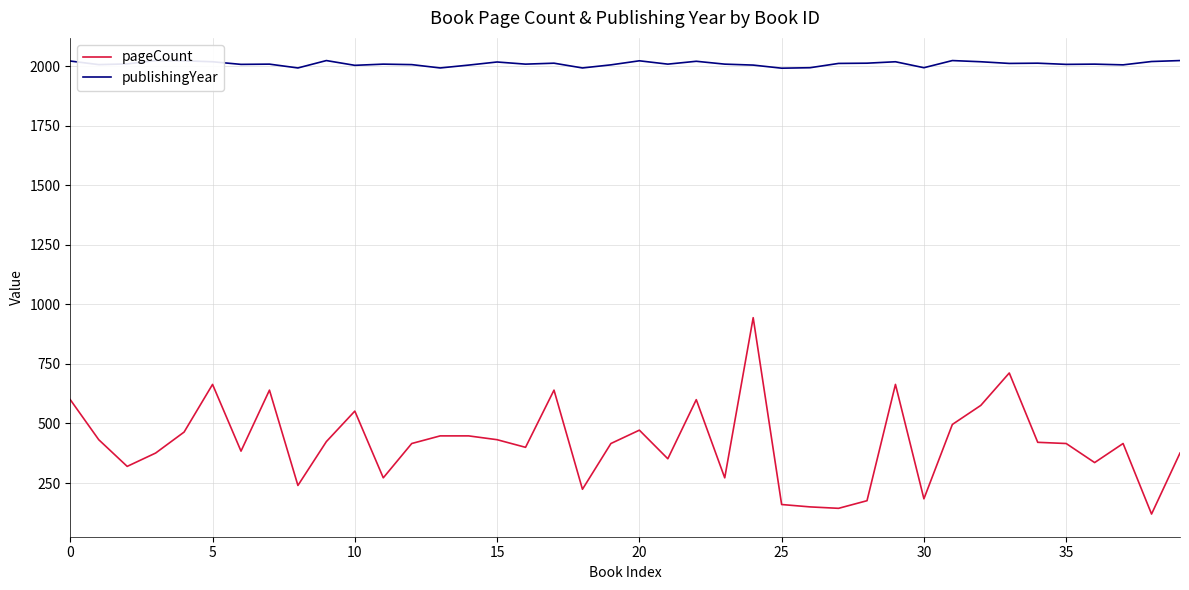

True or false: publishingYear and pageCount intersect in this chart.

False